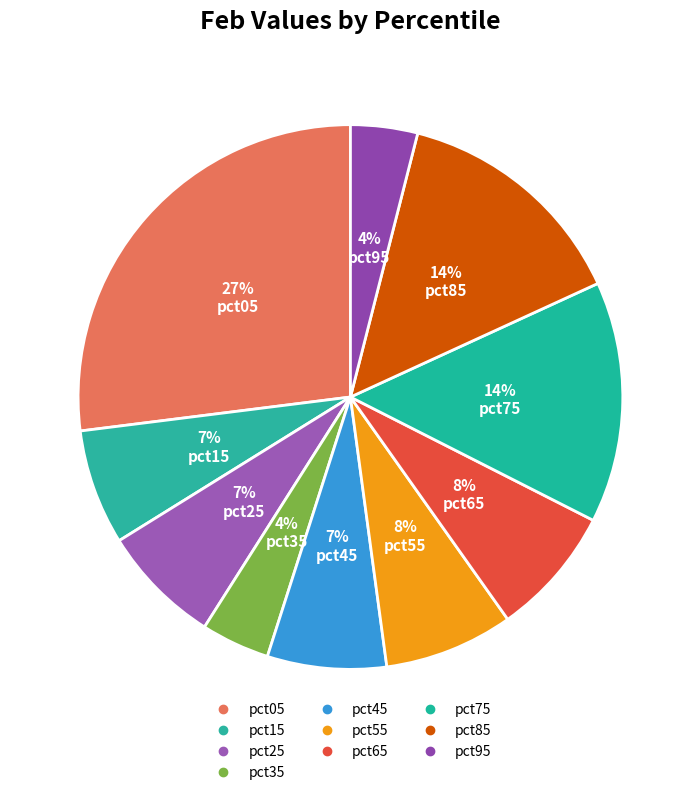

How many slices are in this pie chart?

10